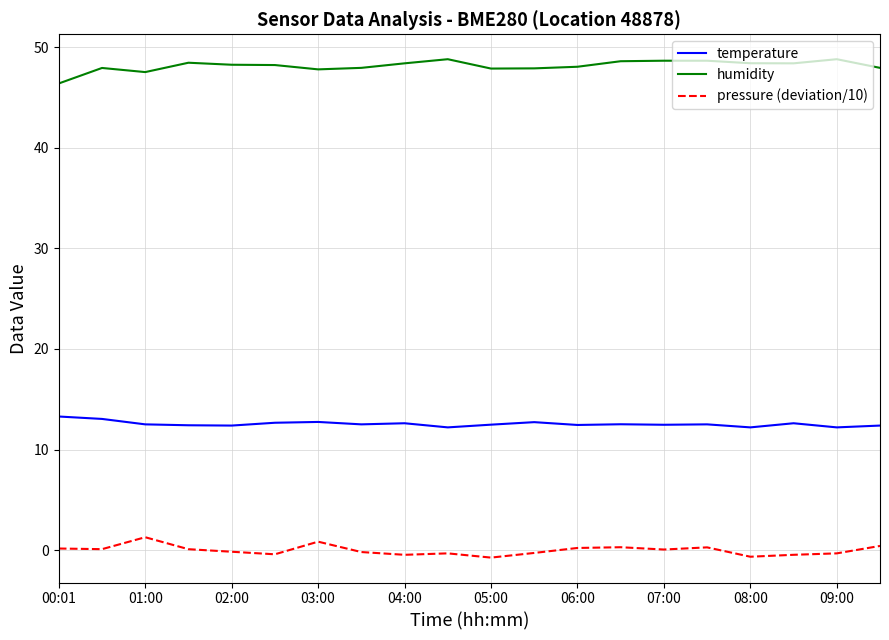

Rank the series by their maximum value, from highest to lowest.

humidity, temperature, pressure (deviation/10)